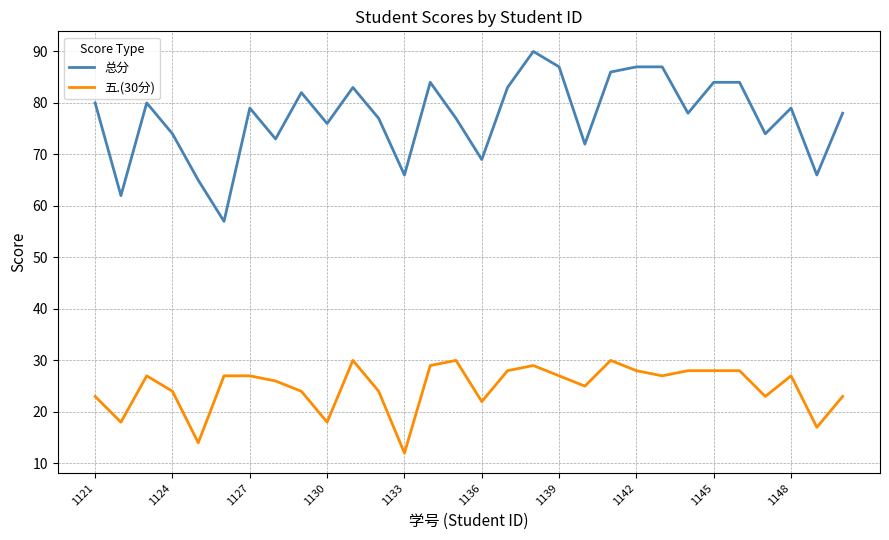

True or false: 总分 and 五.(30分) intersect in this chart.

False